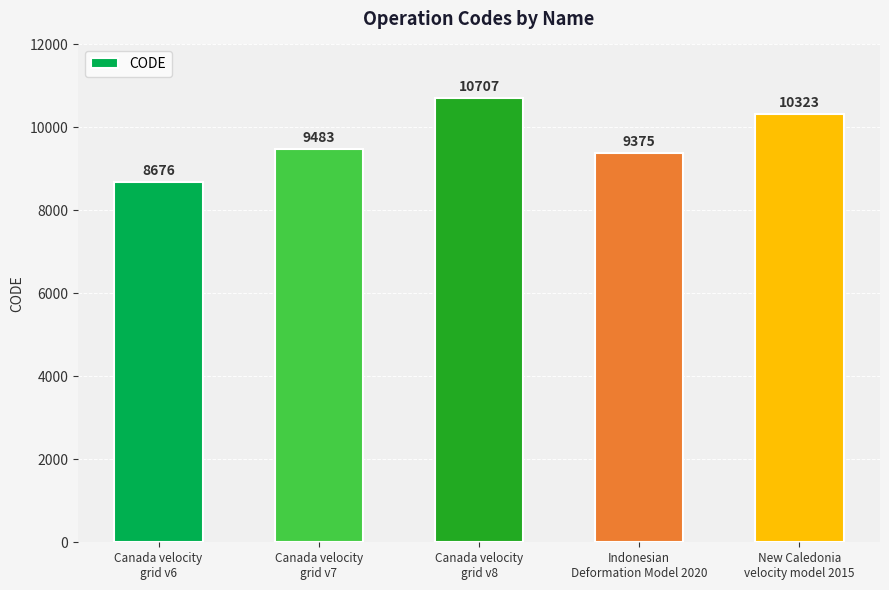

Reading left to right, extract all data points from this chart.

Canada velocity
grid v6=8676	Canada velocity
grid v7=9483	Canada velocity
grid v8=10707	Indonesian
Deformation Model 2020=9375	New Caledonia
velocity model 2015=10323